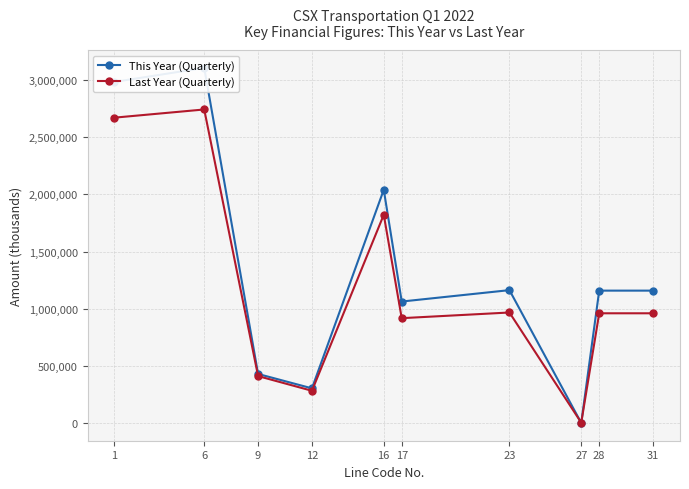

What is the difference between the Last Year (Quarterly) values at 6 and 27?

2734234